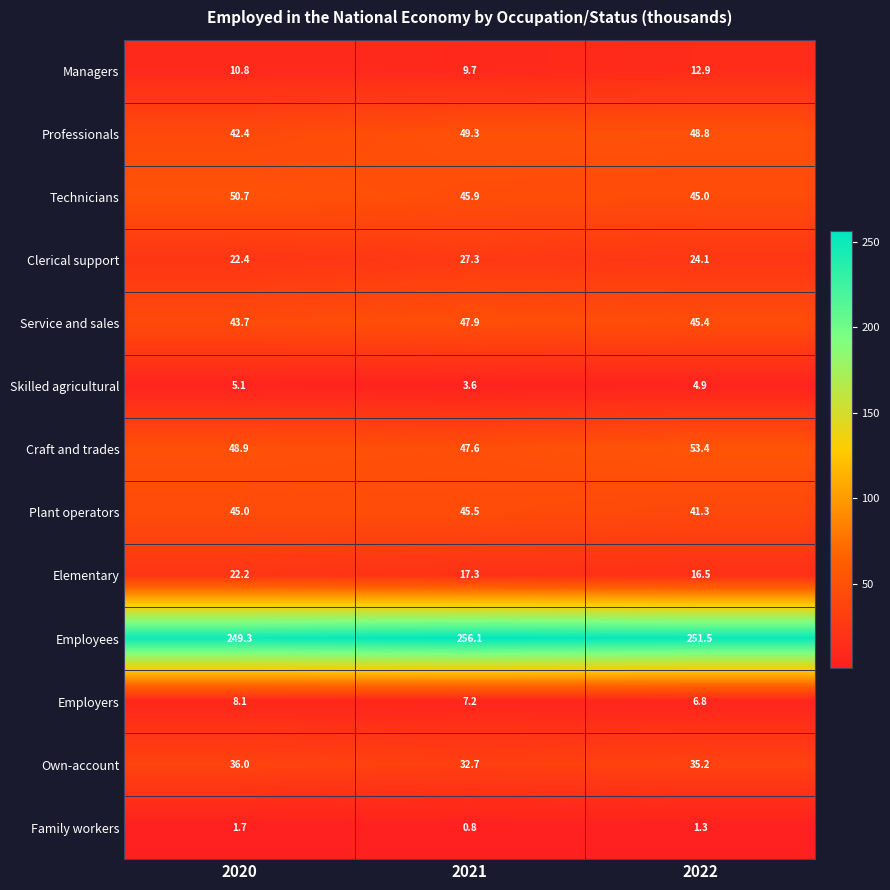

What is the spread (max minus min) of values at 2020?

247.6